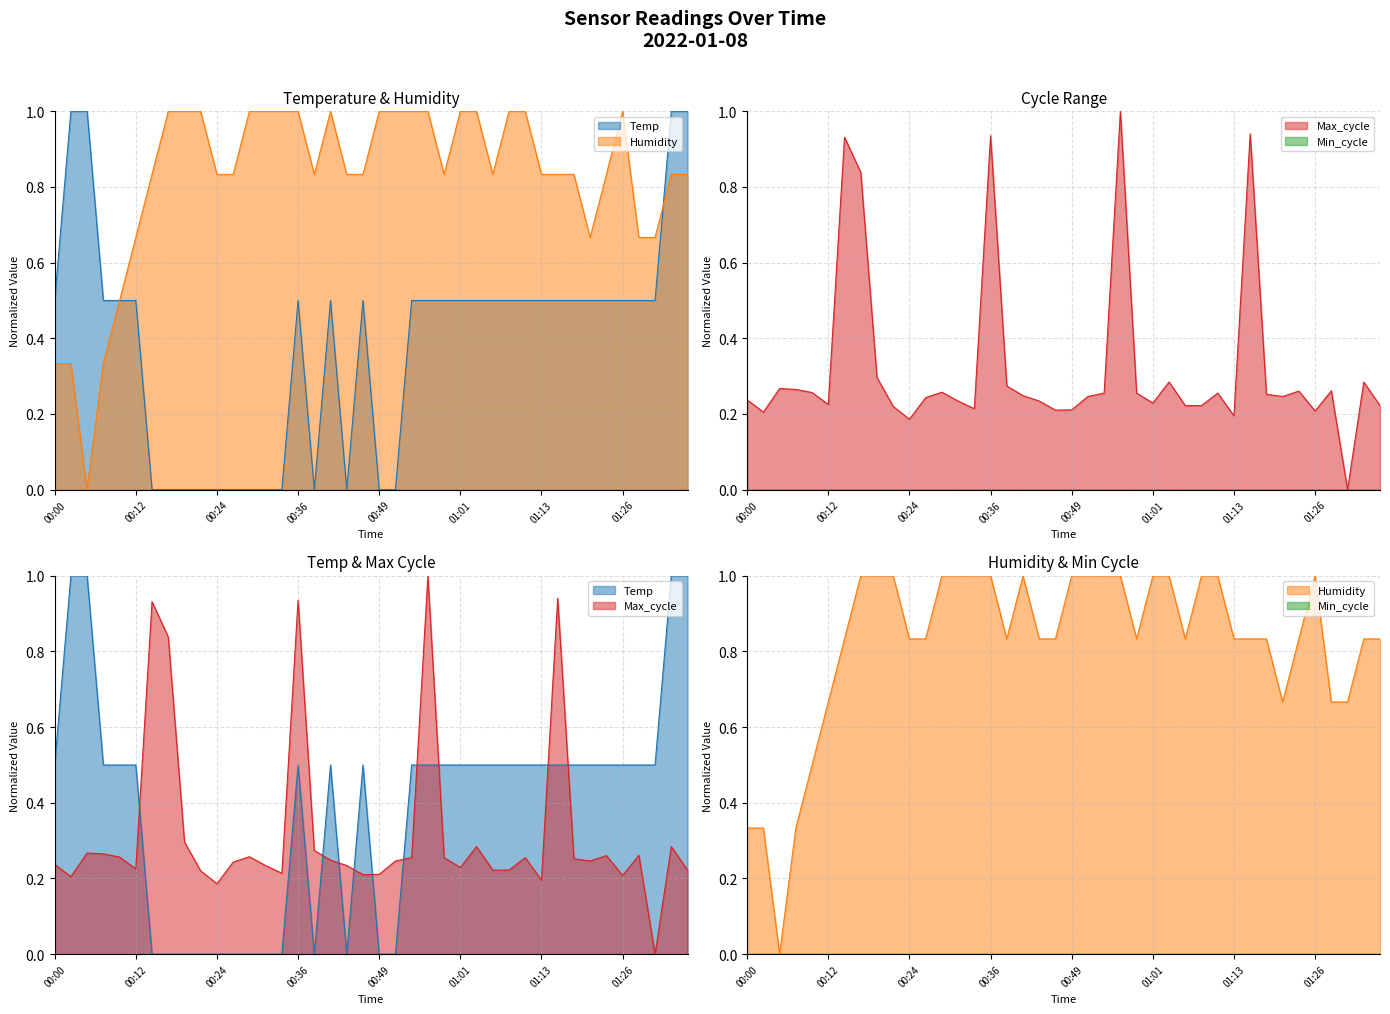

List the series in order of their peak value, lowest first.

Temp, Humidity, Max_cycle